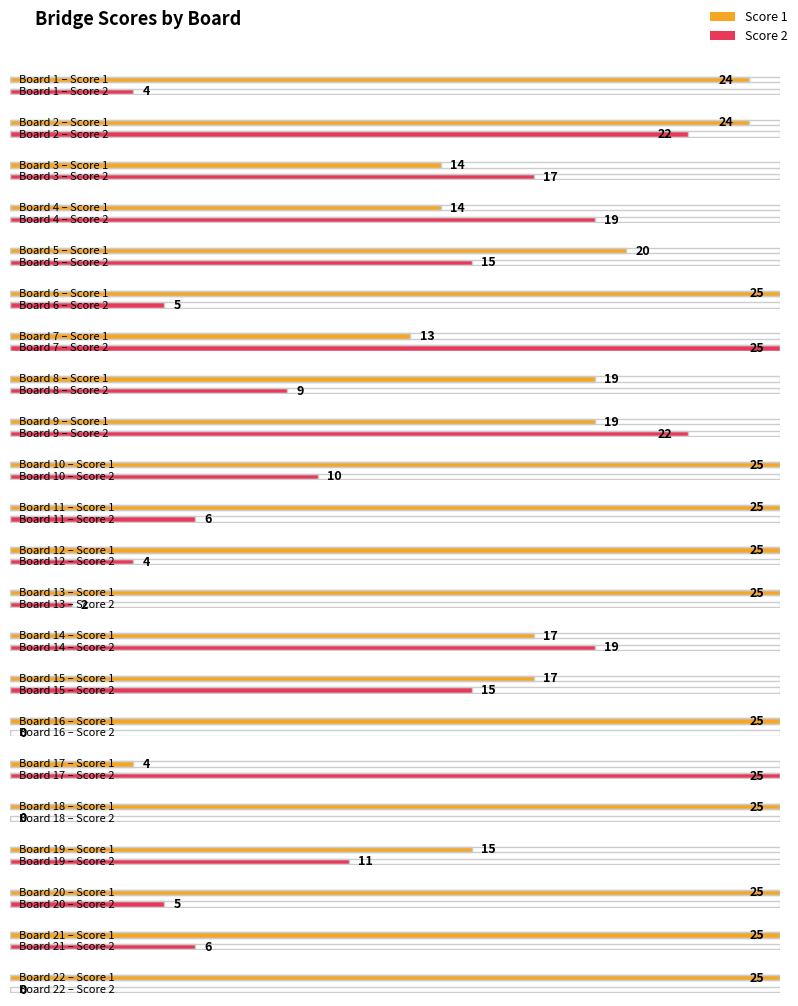

Reading right to left, list all the values displayed in this chart.

Score 1: 22=25	21=25	20=25	19=15	18=25	17=4	16=25	15=17	14=17	13=25	12=25	11=25	10=25	9=19	8=19	7=13	6=25	5=20	4=14	3=14	2=24	1=24
Score 2: 22=0	21=6	20=5	19=11	18=0	17=25	16=0	15=15	14=19	13=2	12=4	11=6	10=10	9=22	8=9	7=25	6=5	5=15	4=19	3=17	2=22	1=4